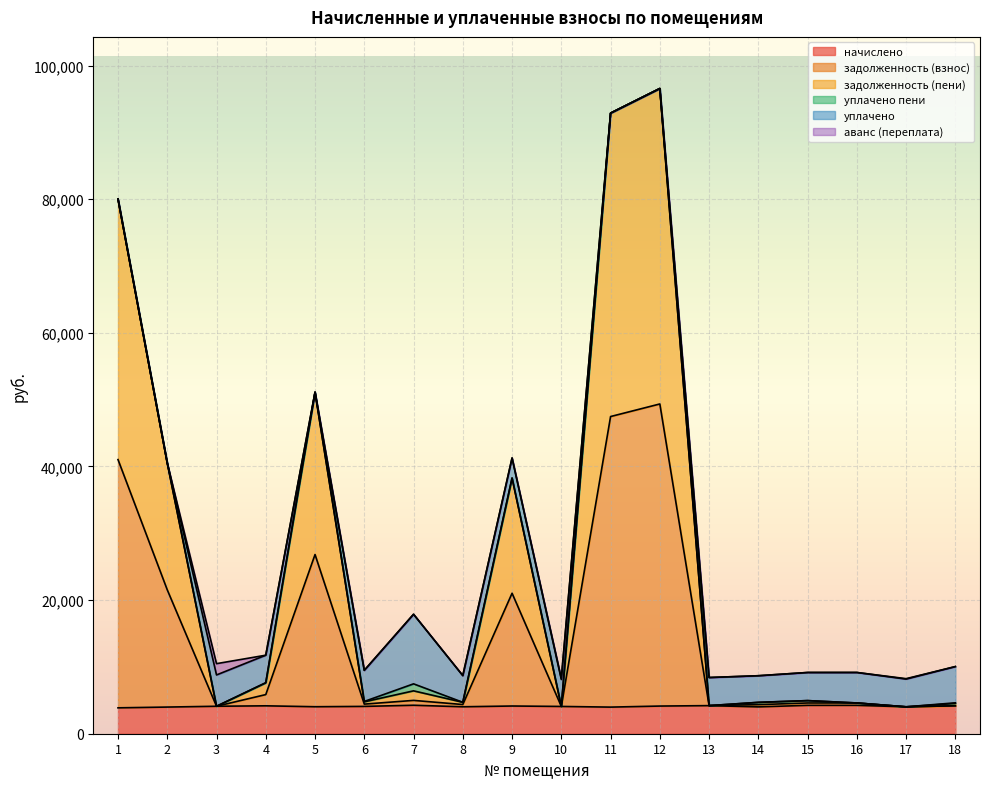

What is the difference between the задолженность (взнос) values at 16 and 3?

490.6